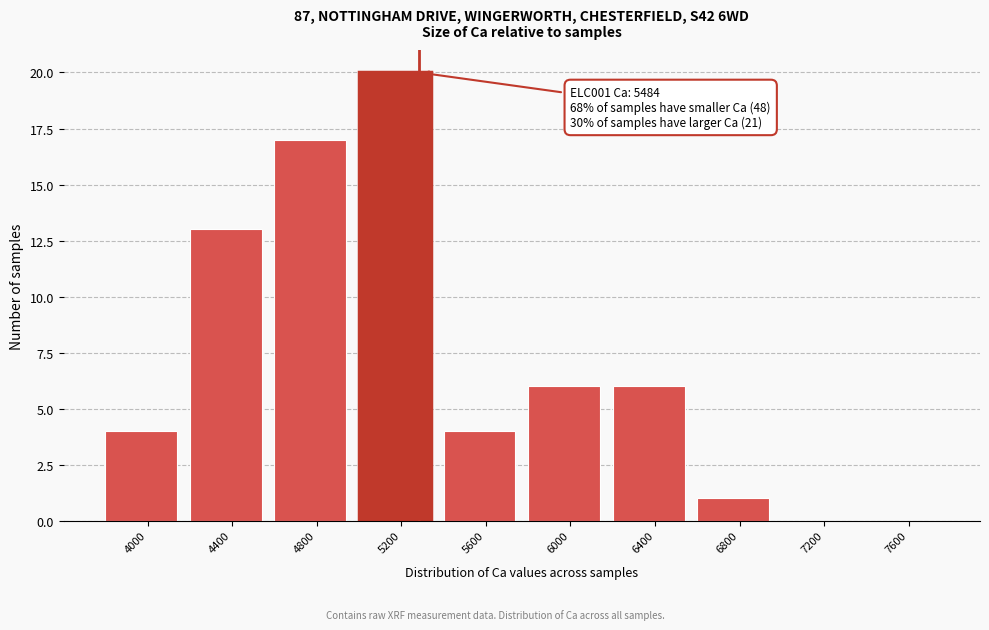

Reading left to right, what are all the values shown in this chart?

4000=4	4400=13	4800=17	5200=20	5600=4	6000=6	6400=6	6800=1	7200=0	7600=0